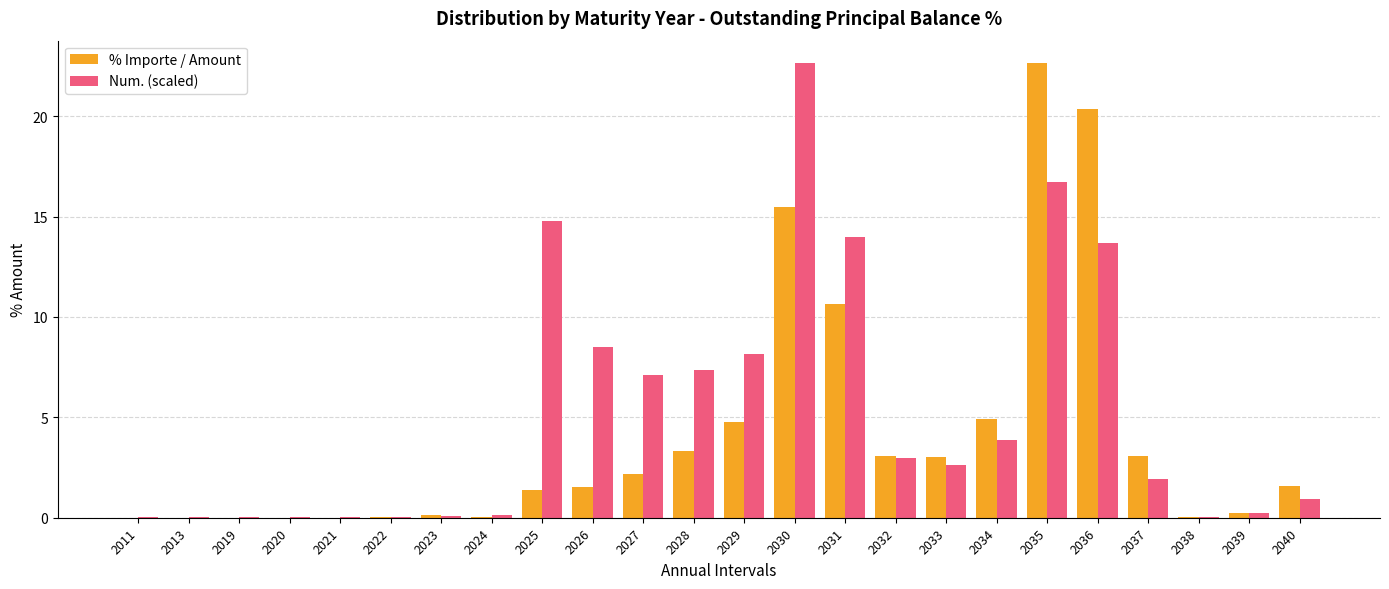

What are all the series names shown in the legend?

% Importe / Amount, Num. (scaled)